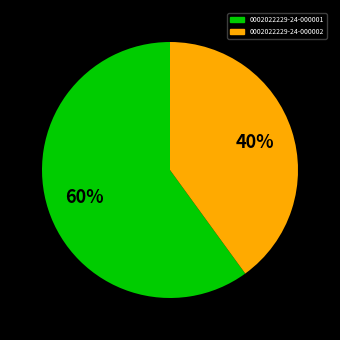

How many segments does this pie chart have?

2